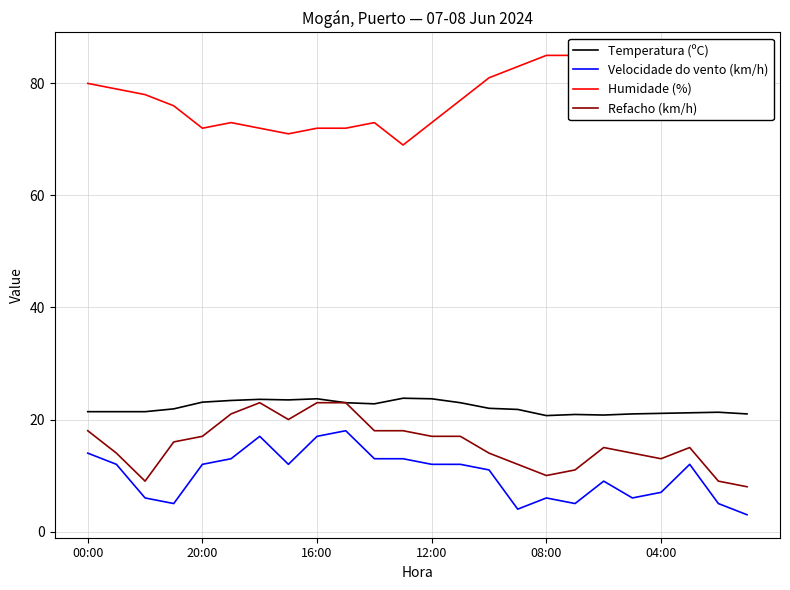

Does the chart have visible grid lines?

Yes